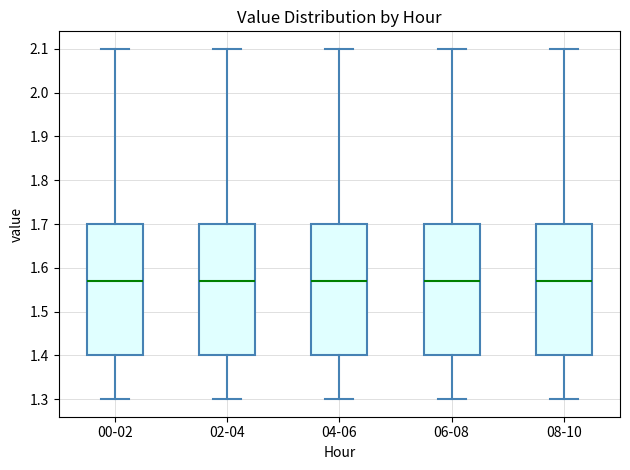

Where is the upper edge of the box for 06-08 on the y-axis? The values are not printed on the chart, so give them approximately, as read against the axis.

1.70